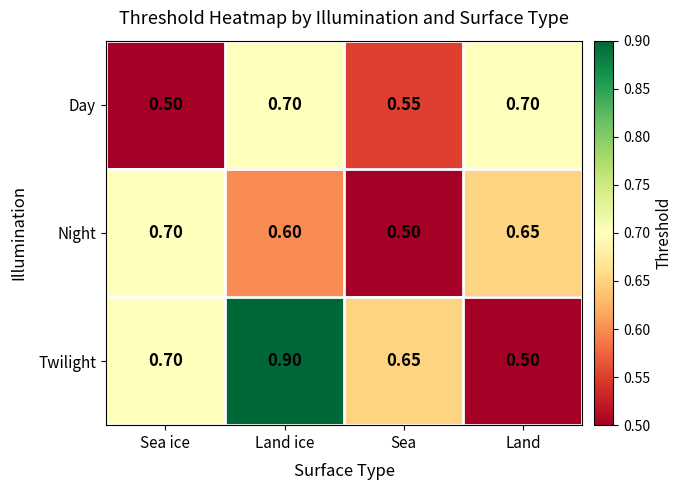

Rank the categories by Night value from highest to lowest.

Sea ice, Land, Land ice, Sea